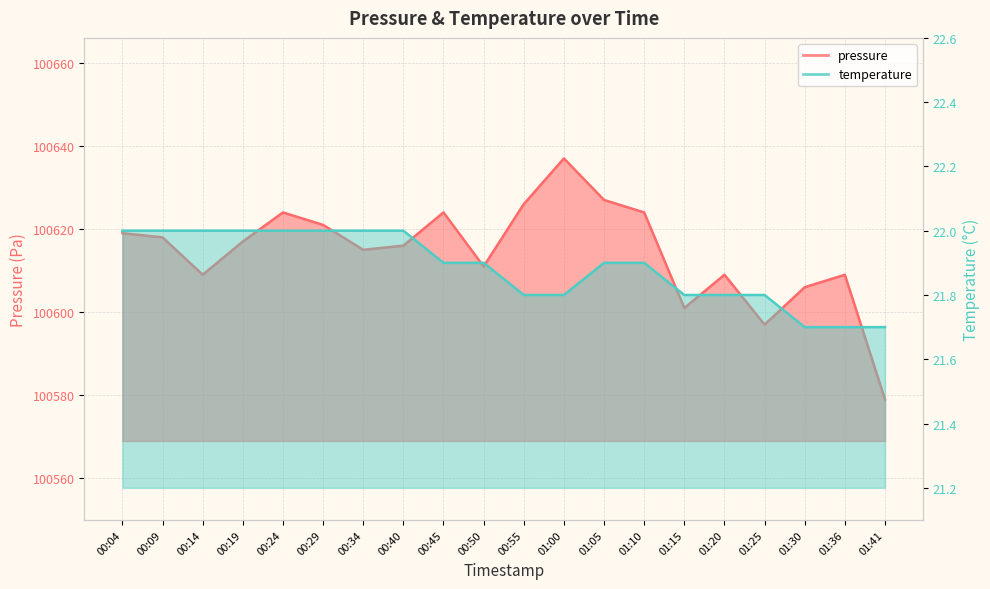

Rank the series by their average value, from highest to lowest.

pressure, temperature